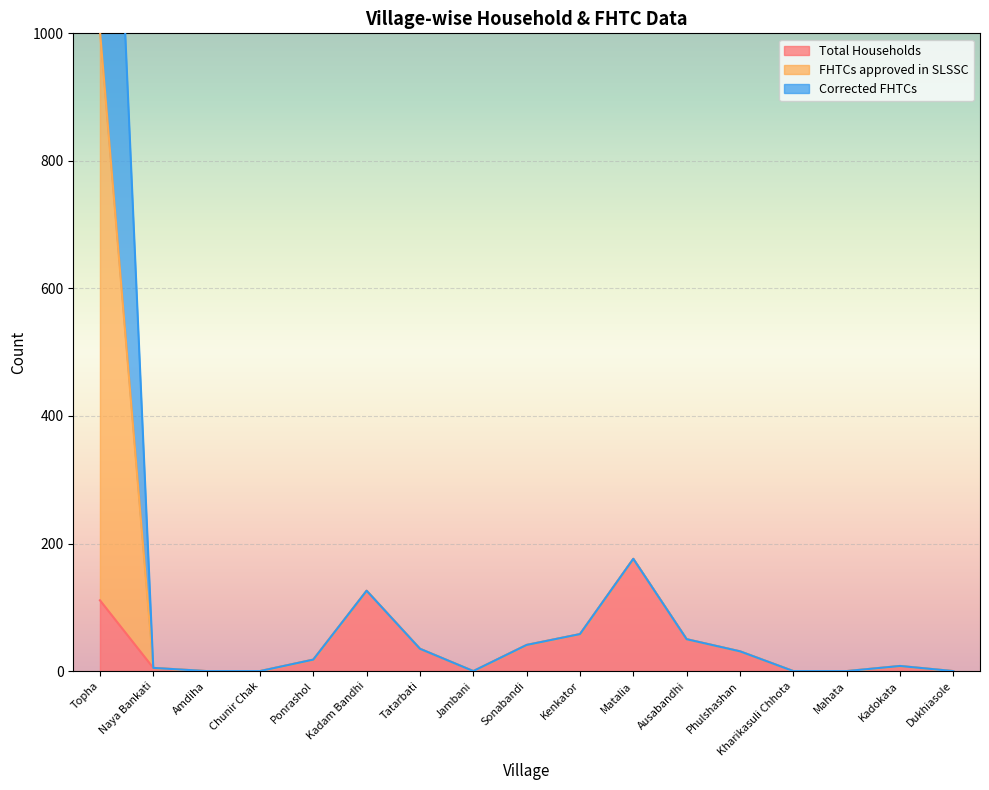

What is the maximum value for Total Households?

176